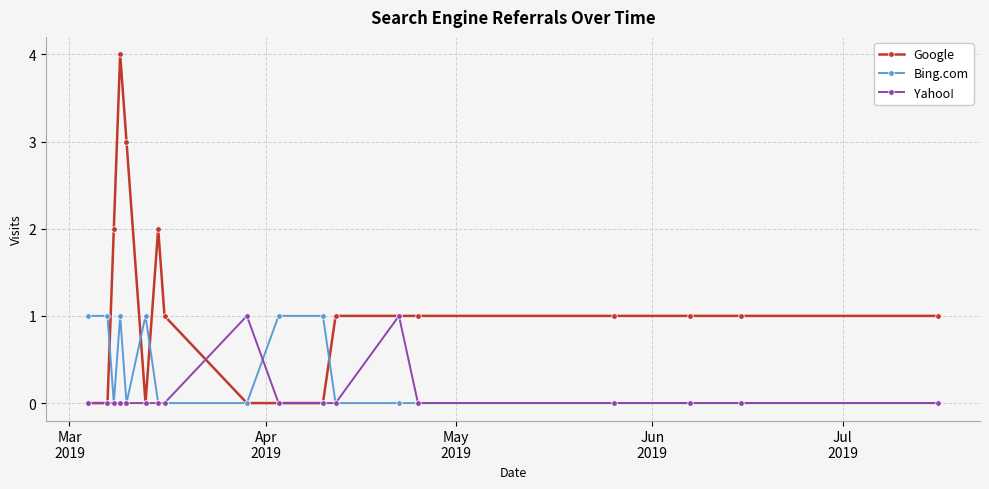

Which series has the largest total across all categories?

Google